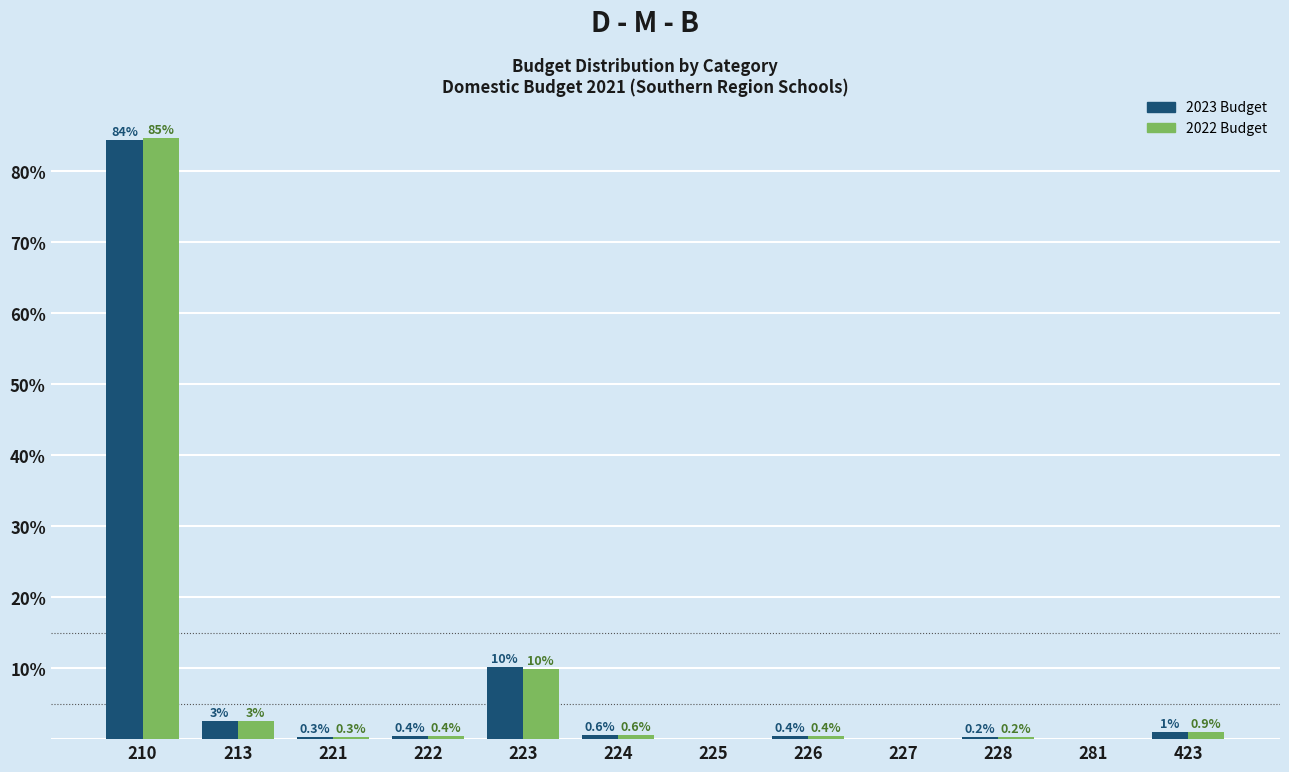

Reading left to right, extract all data points from this chart.

2023 Budget: 210=84.3	213=2.6	221=0.3	222=0.4	223=10.1	224=0.6	225=0.0	226=0.4	227=0.0	228=0.2	281=0.0	423=1.0
2022 Budget: 210=84.7	213=2.6	221=0.3	222=0.4	223=9.9	224=0.6	225=0.0	226=0.4	227=0.0	228=0.2	281=0.0	423=0.9